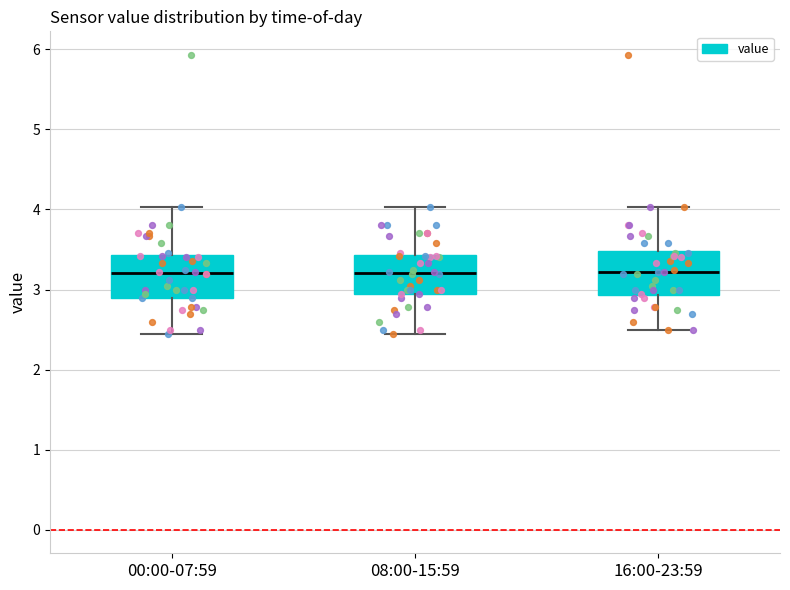

Reading left to right, transcribe this box plot: for each box, give where its median line is, the range the box spans, and where its two whiskers end, as read against the y-axis. The values are not printed on the chart, so give them approximately, as read against the axis.

00:00-07:59: median 3.2, box 2.9 to 3.4, whiskers 2.5 to 4.0
08:00-15:59: median 3.2, box 3.0 to 3.4, whiskers 2.5 to 4.0
16:00-23:59: median 3.2, box 2.9 to 3.5, whiskers 2.5 to 4.0